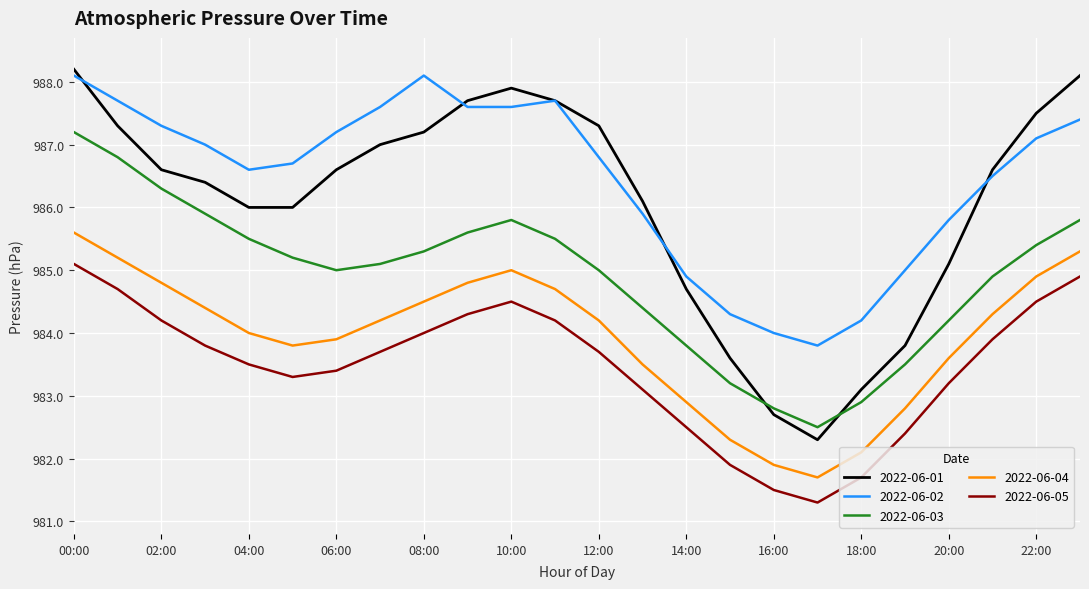

Which series has the largest total across all categories?

2022-06-02